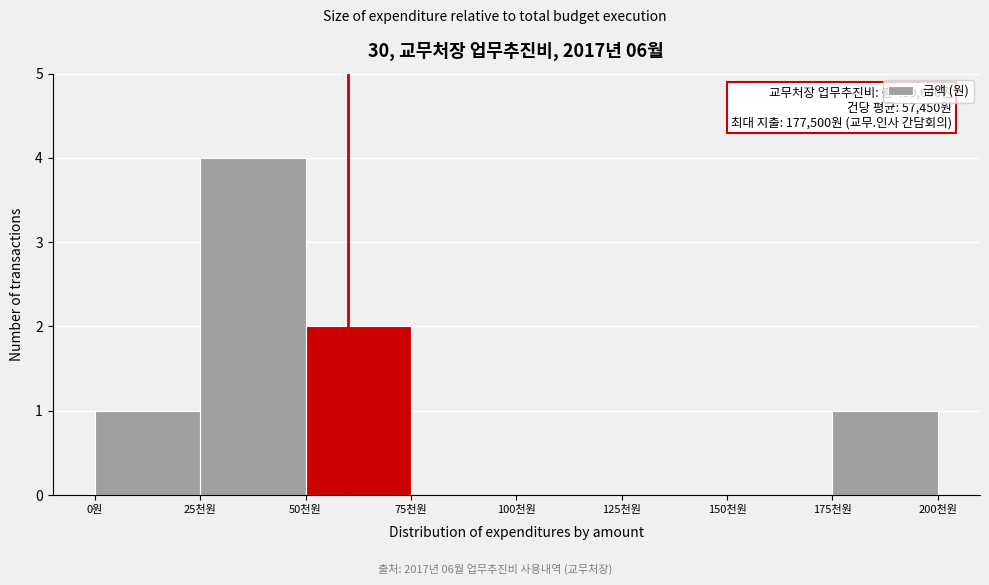

Reading left to right, what are all the values shown in this chart?

0원=1	25천원=4	50천원=2	75천원=0	100천원=0	125천원=0	150천원=0	175천원=1